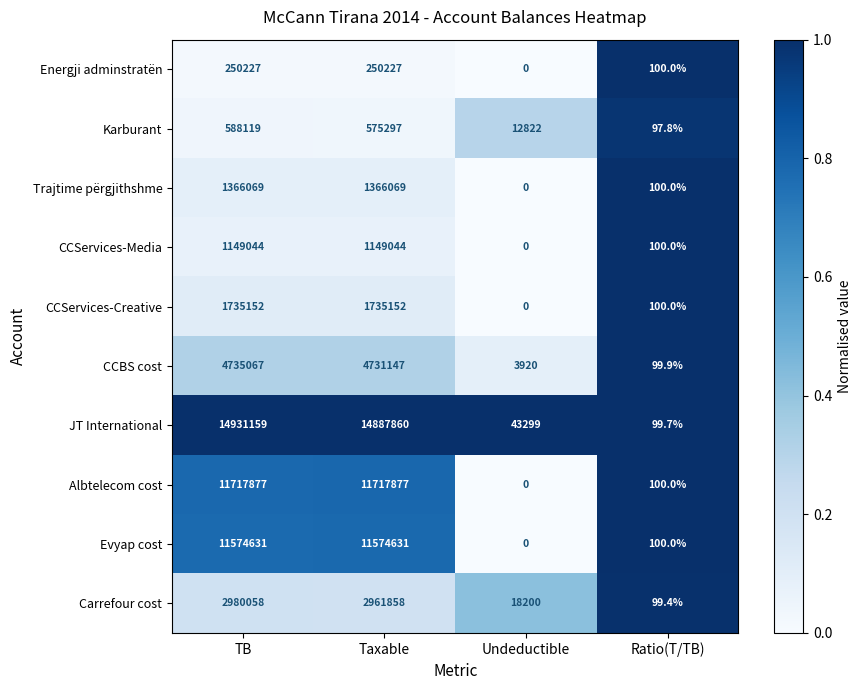

Which series has the largest range (max minus min)?

JT International